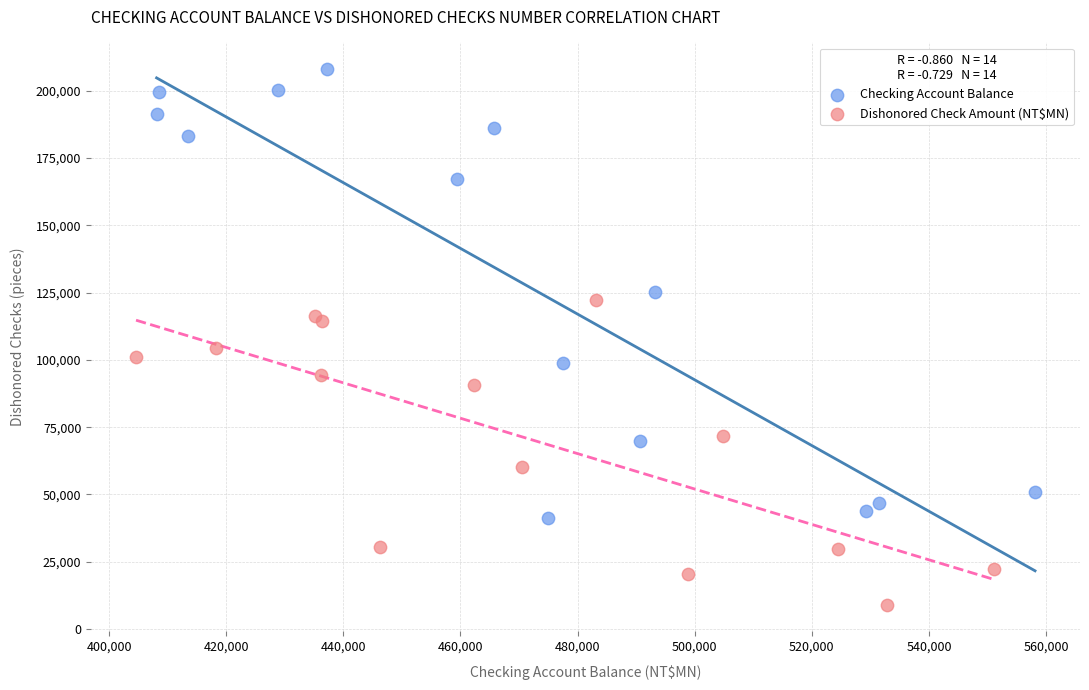

Which series contains the highest Y value?

Checking Account Balance